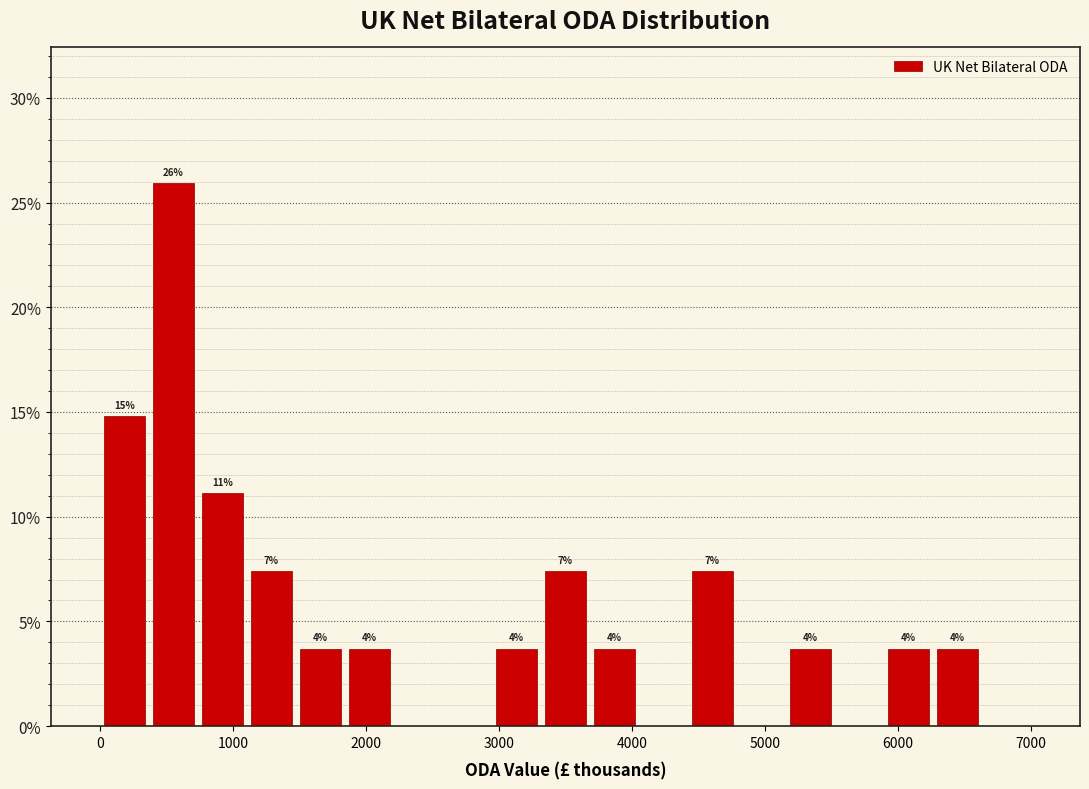

Around what value on the x-axis is the tallest bar? Give the approximate position of its centre, as read against the axis.

600